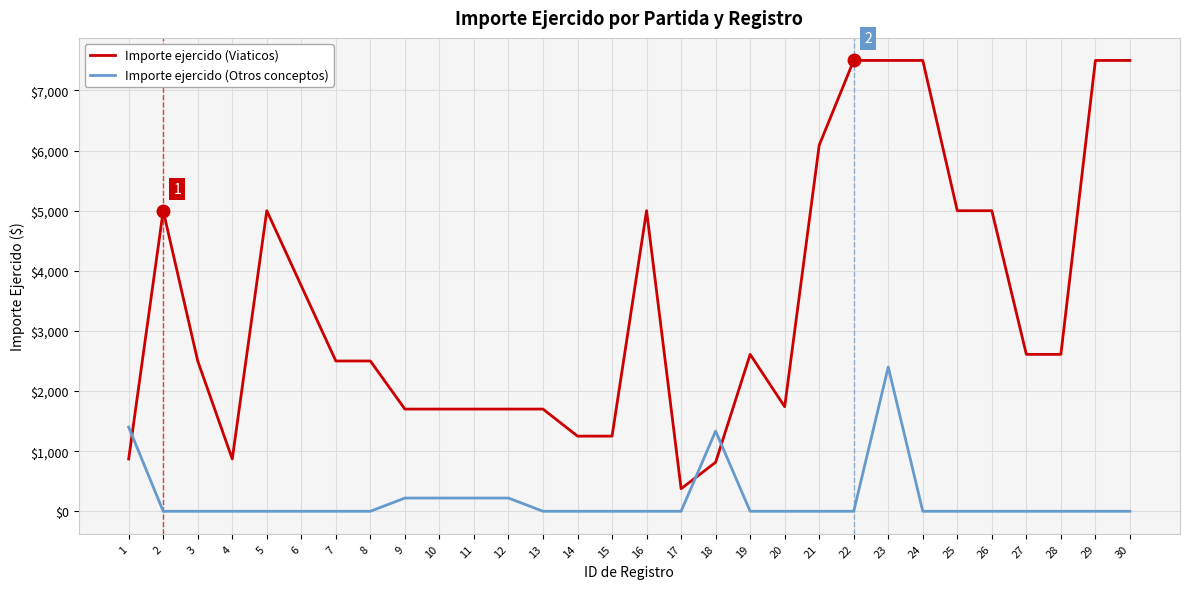

How many intersections are there between Importe ejercido (Otros conceptos) and Importe ejercido (Viaticos)?

3